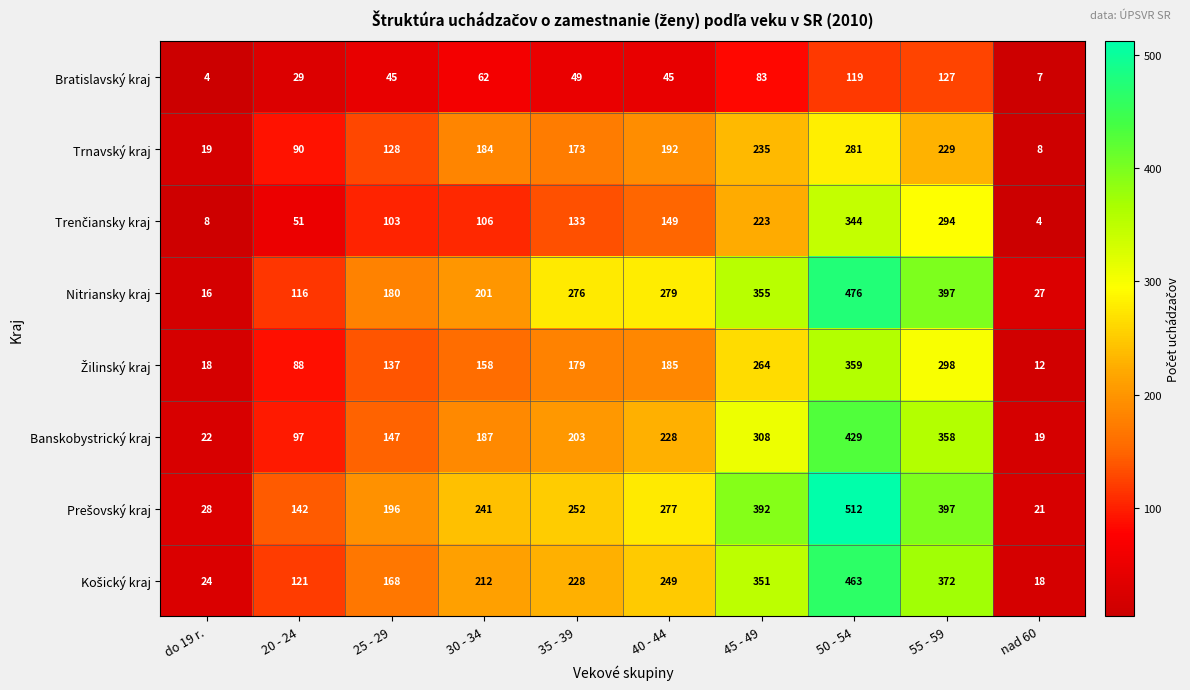

What is the difference between the highest and lowest values at nad 60?

23